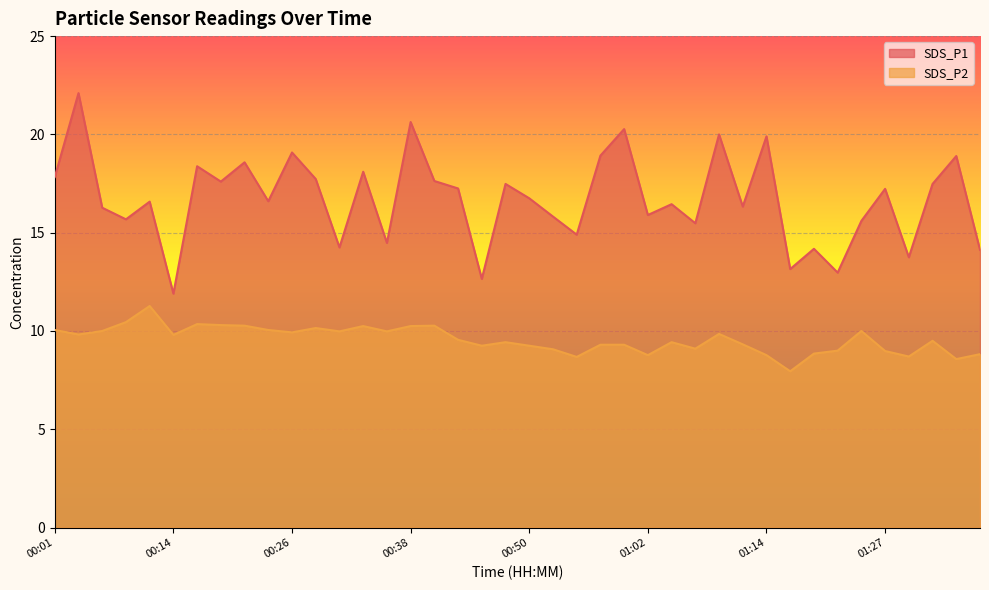

Between 00:21 and 00:52, which series saw the biggest shift?

SDS_P1